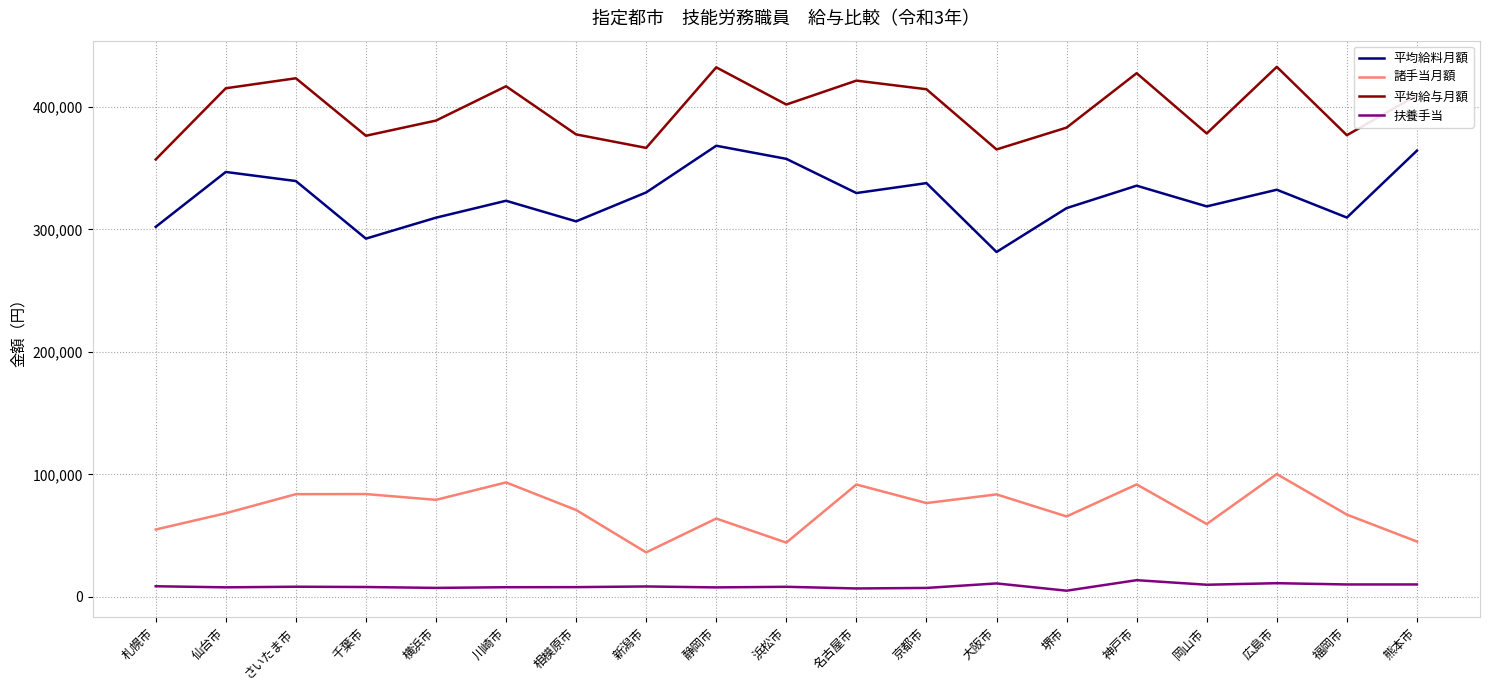

What is the sum of all 扶養手当 values?

166525